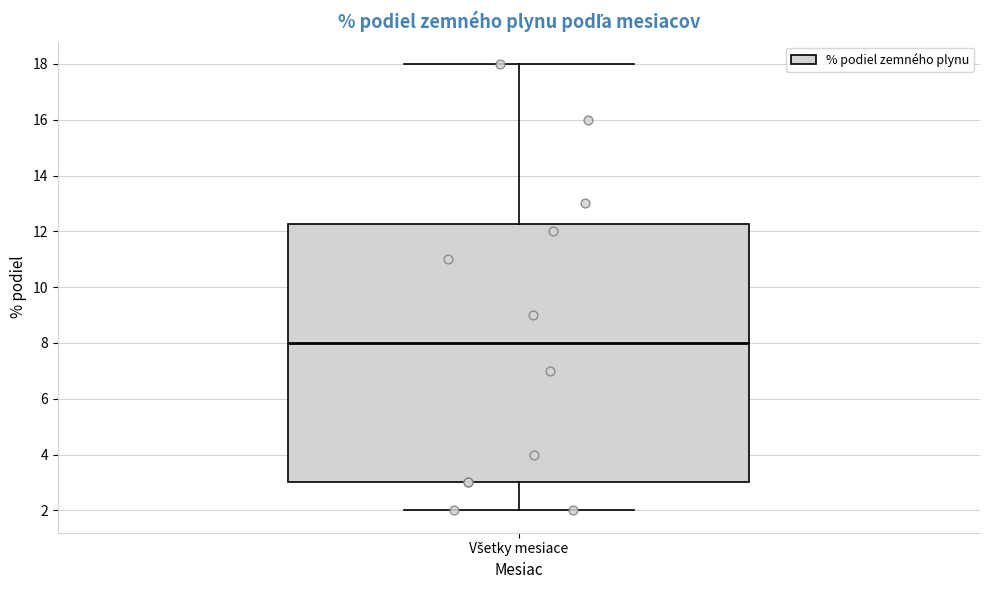

Where is the lower edge of the box for Všetky mesiace on the y-axis? The values are not printed on the chart, so give them approximately, as read against the axis.

3.0